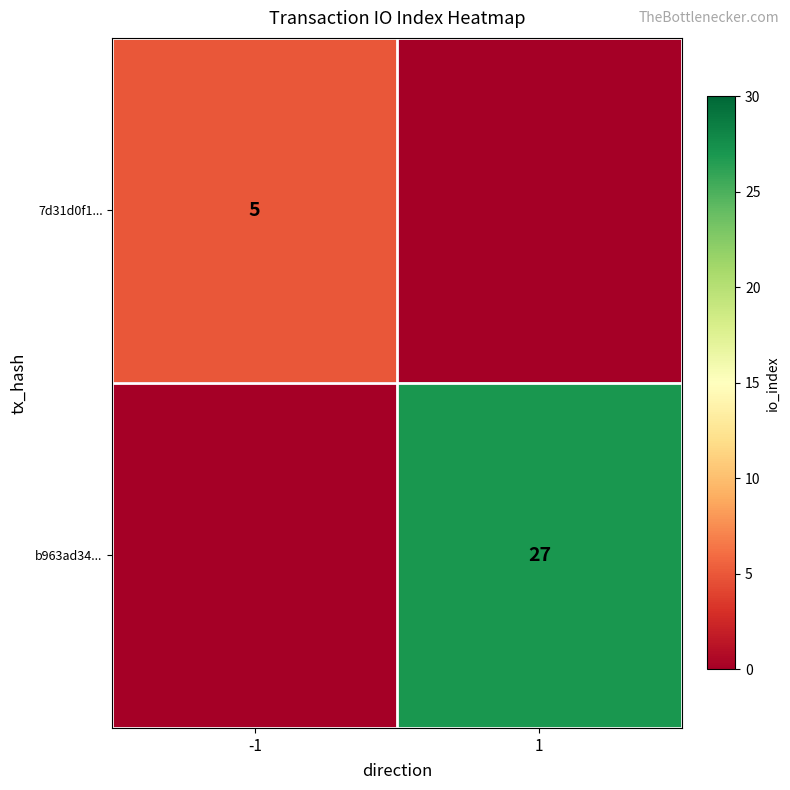

True or false: b963ad34... has a value of 27 at 1.

True